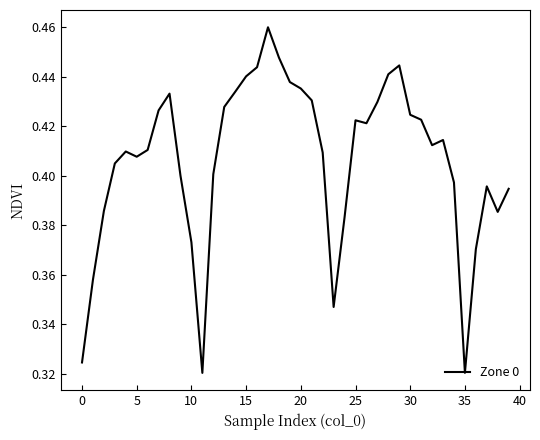

How many lines are shown in the chart?

1